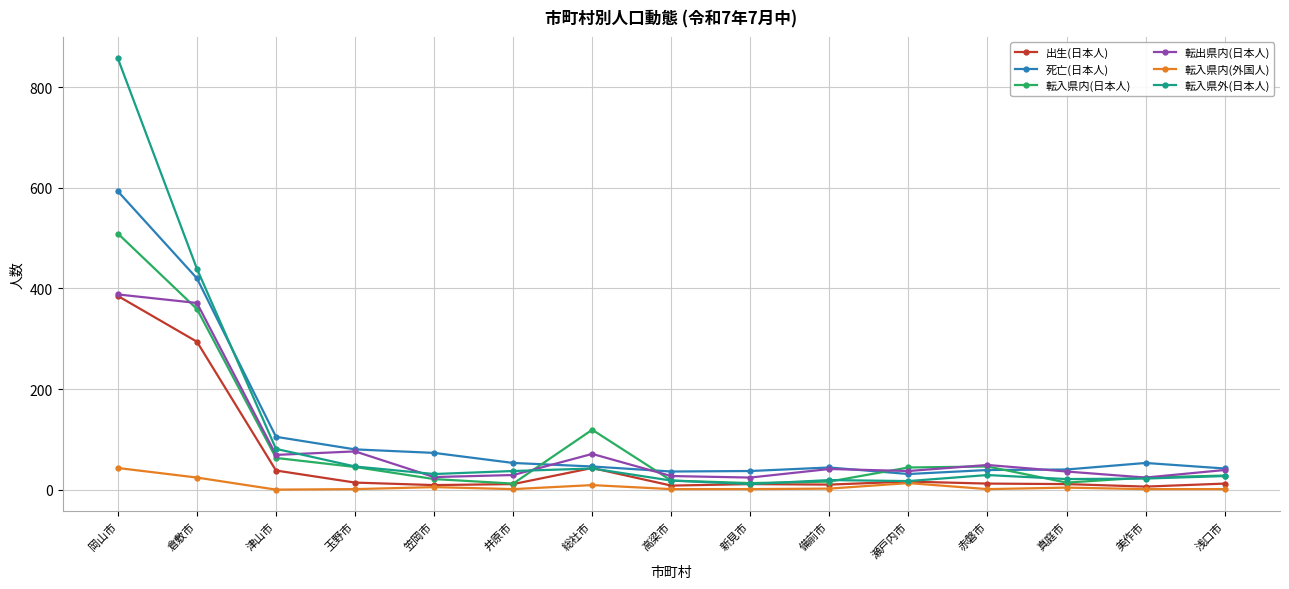

At which category is the sum across all series the highest?

岡山市